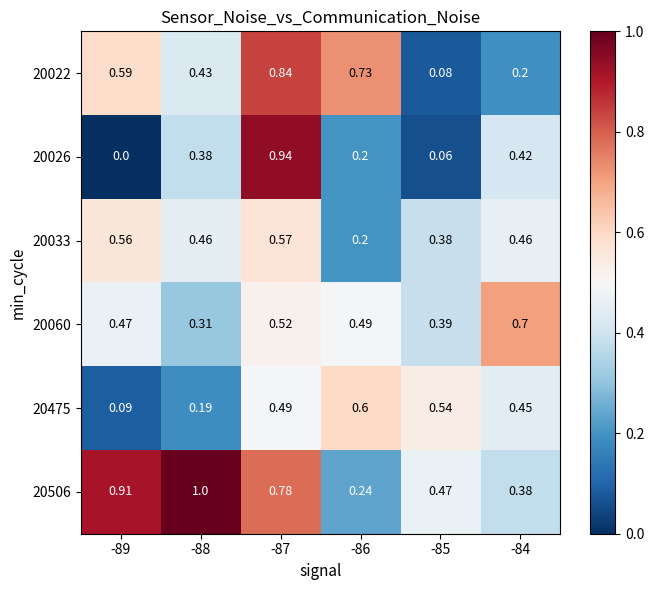

Is the value of 20022 at -86 greater than the value of 20475 at -87?

Yes